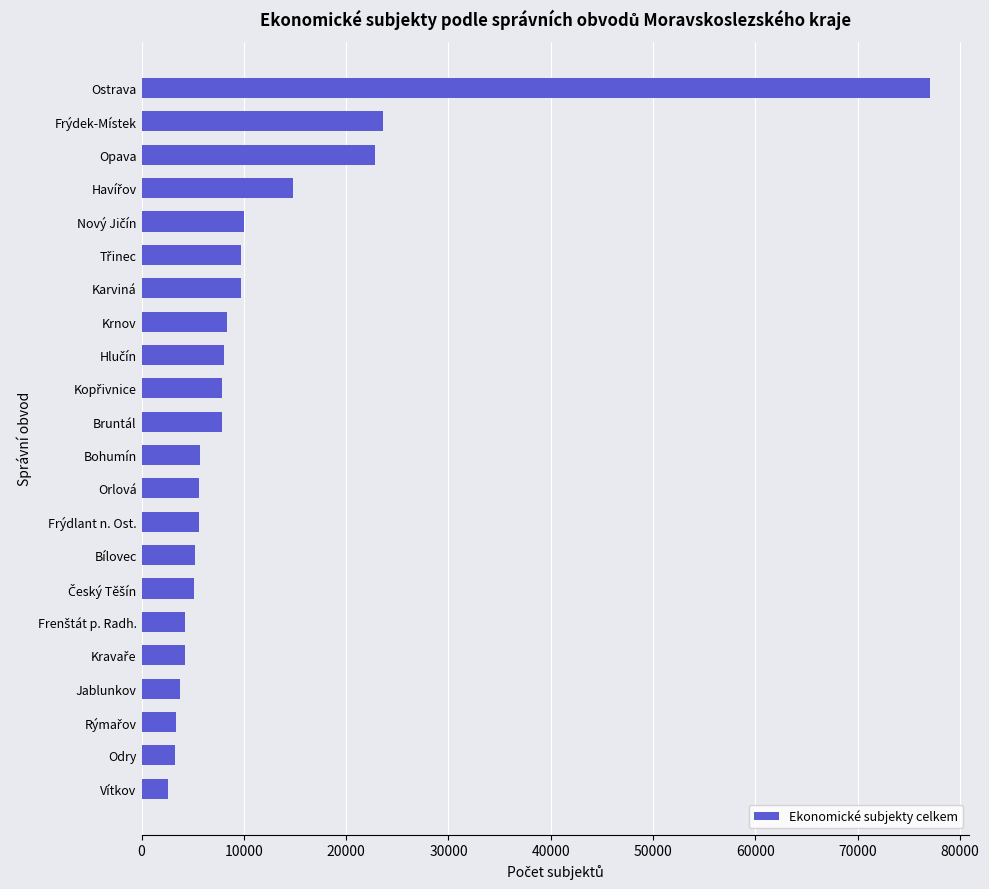

What is the approximate value at Frýdlant n. Ost.?

5638